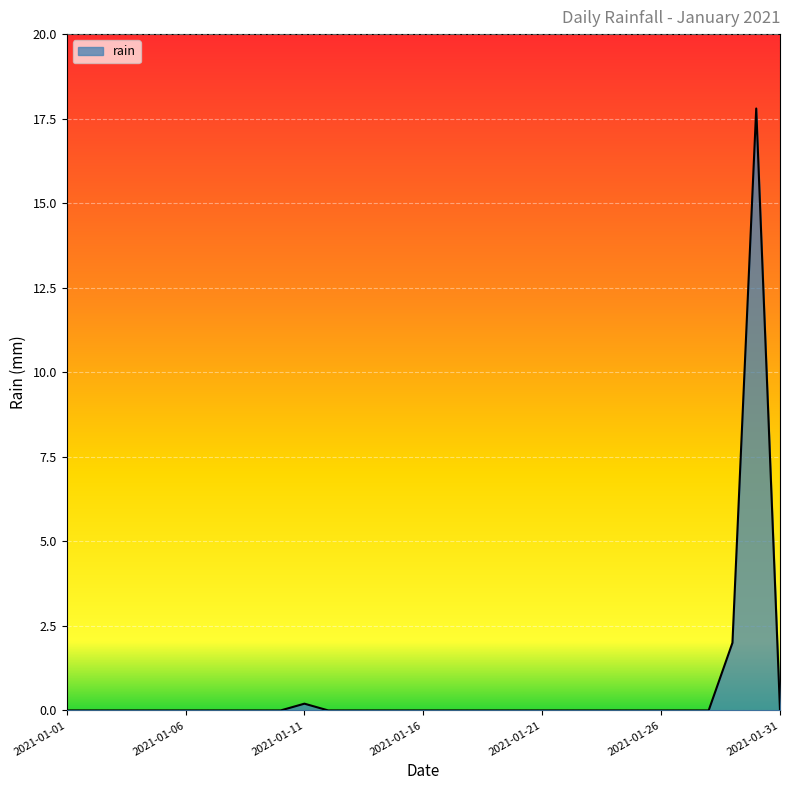

What is the greatest value displayed?

17.8